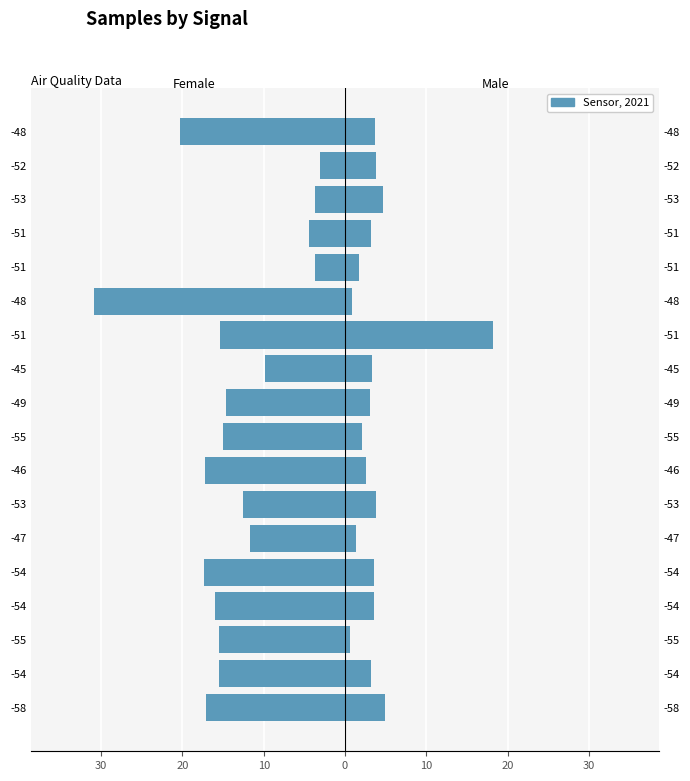

What is the minimum value shown in the chart?

-30.9